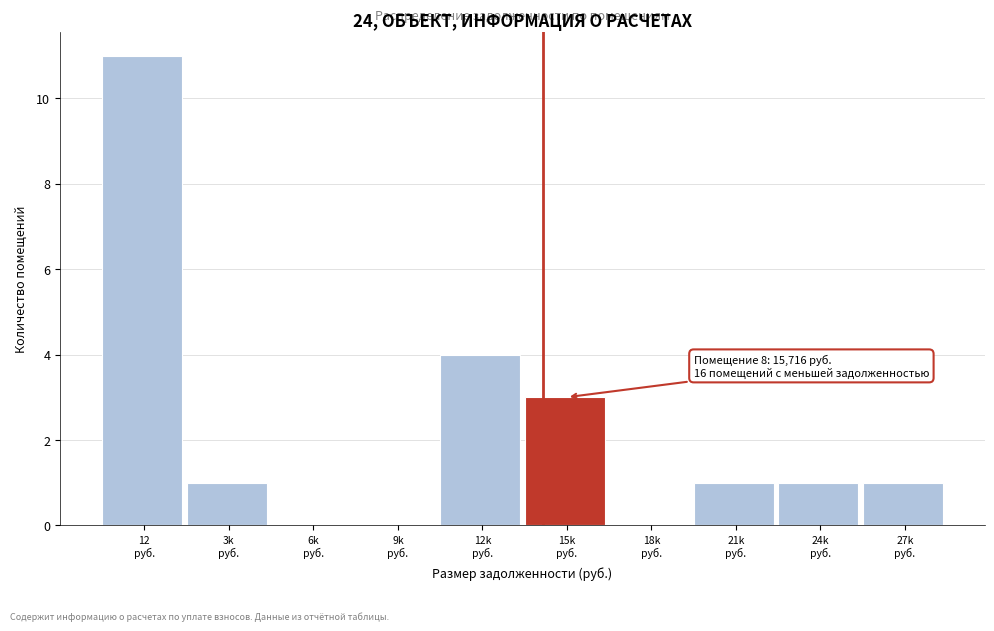

What is the greatest value displayed?

11